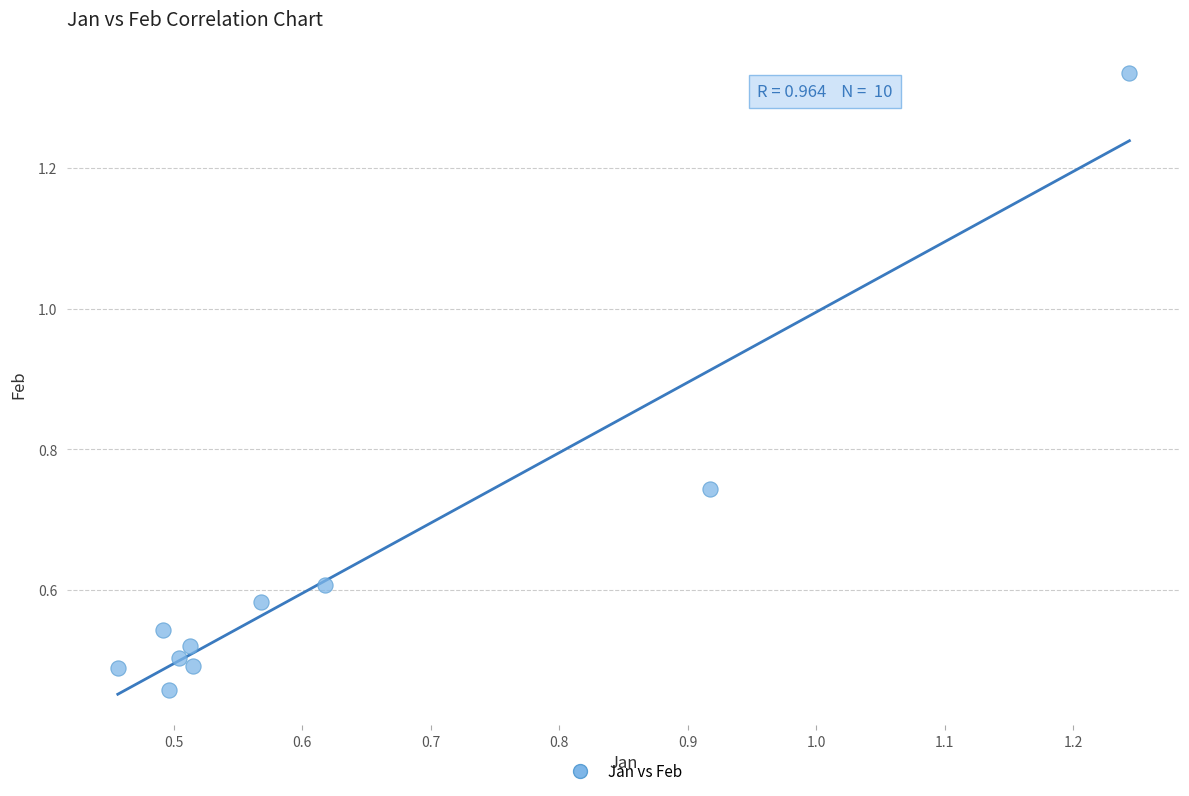

What is the range of Y values (max minus min)?

0.9